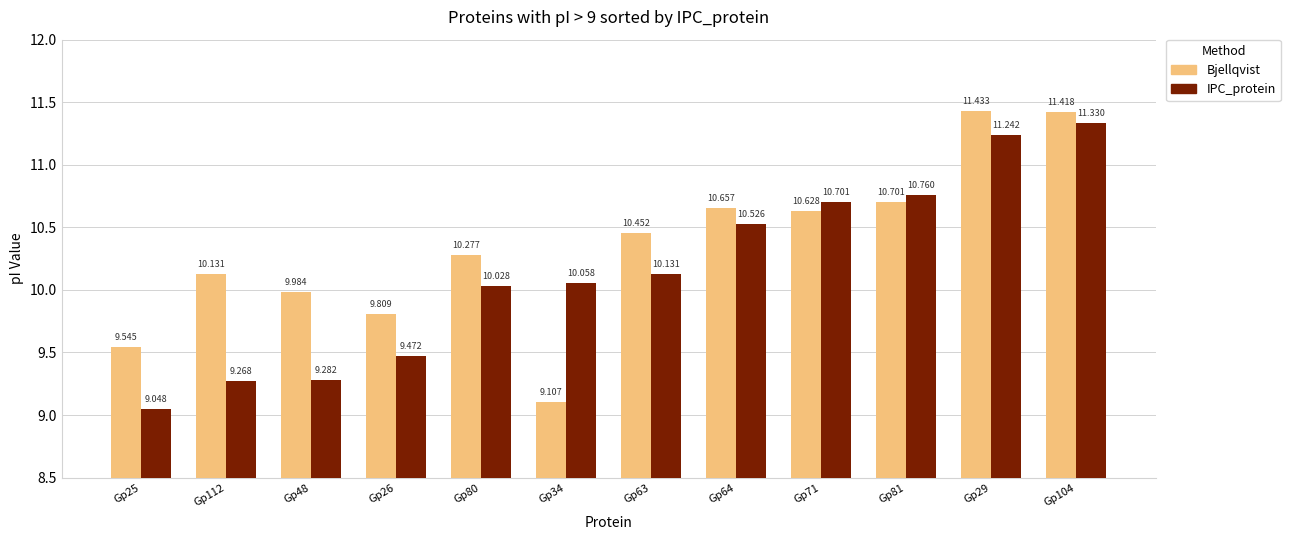

Which series has the largest total across all categories?

Bjellqvist